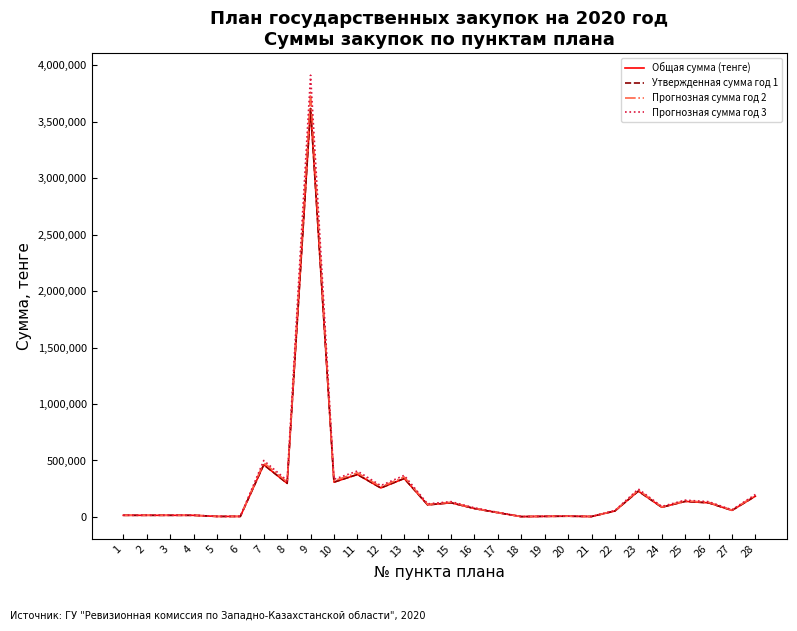

What is the difference between the Прогнозная сумма год 3 values at 22 and 19?

51376.0